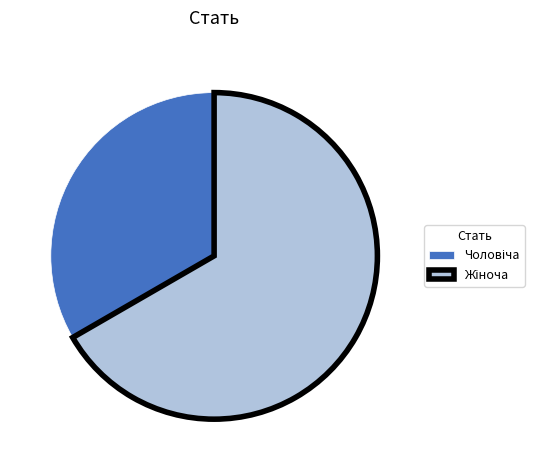

The Жіноча slice represents 58% of the pie. True or false?

False